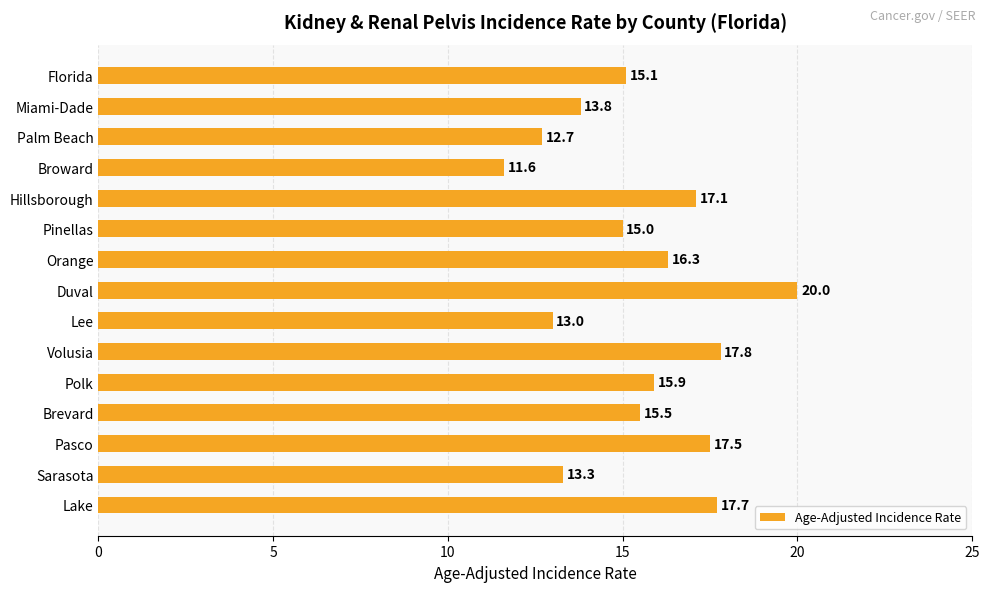

Between Palm Beach and Volusia, which is larger?

Volusia